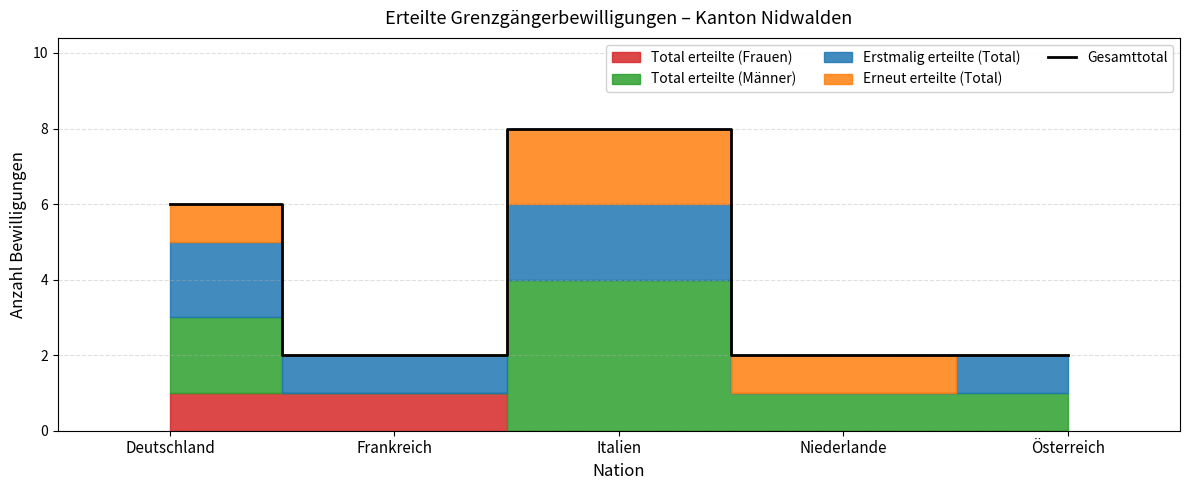

What is the sum of all values?

20